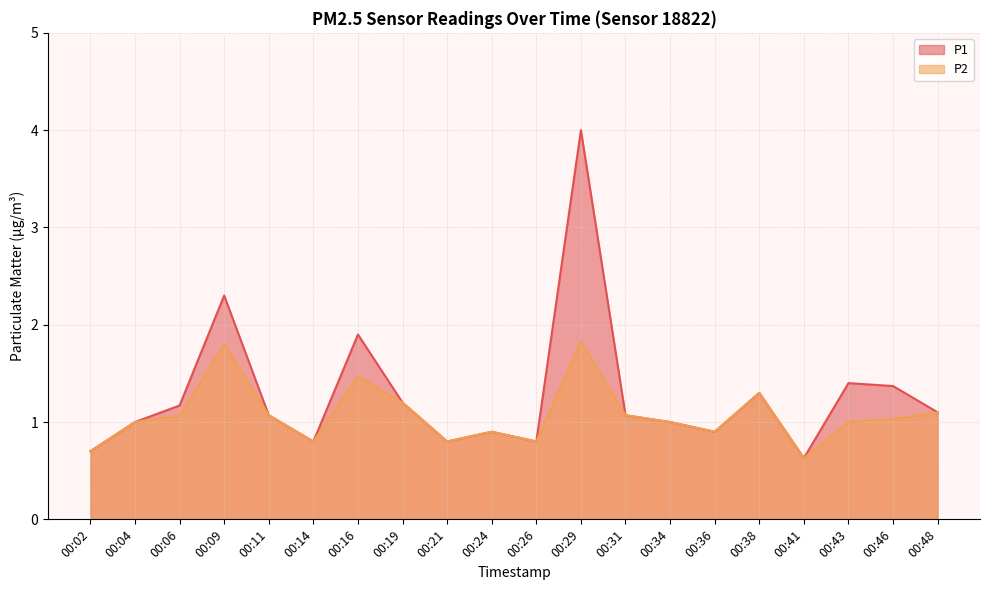

Does the chart have visible grid lines?

Yes